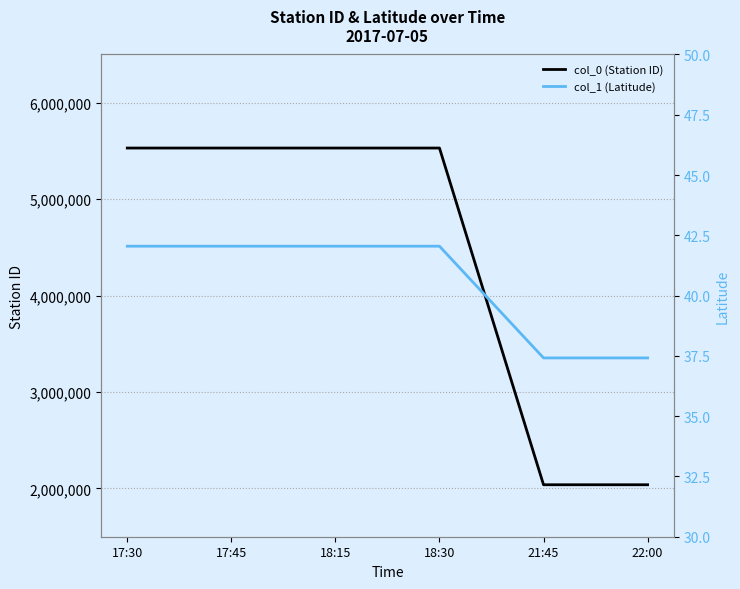

Reading left to right, extract all data points from this chart.

col_0 (Station ID): 17:30=5530000.0	17:45=5530000.0	18:15=5530000.0	18:30=5530000.0	21:45=2038850.0	22:00=2038850.0
col_1 (Latitude): 17:30=42.0	17:45=42.0	18:15=42.0	18:30=42.0	21:45=37.4	22:00=37.4